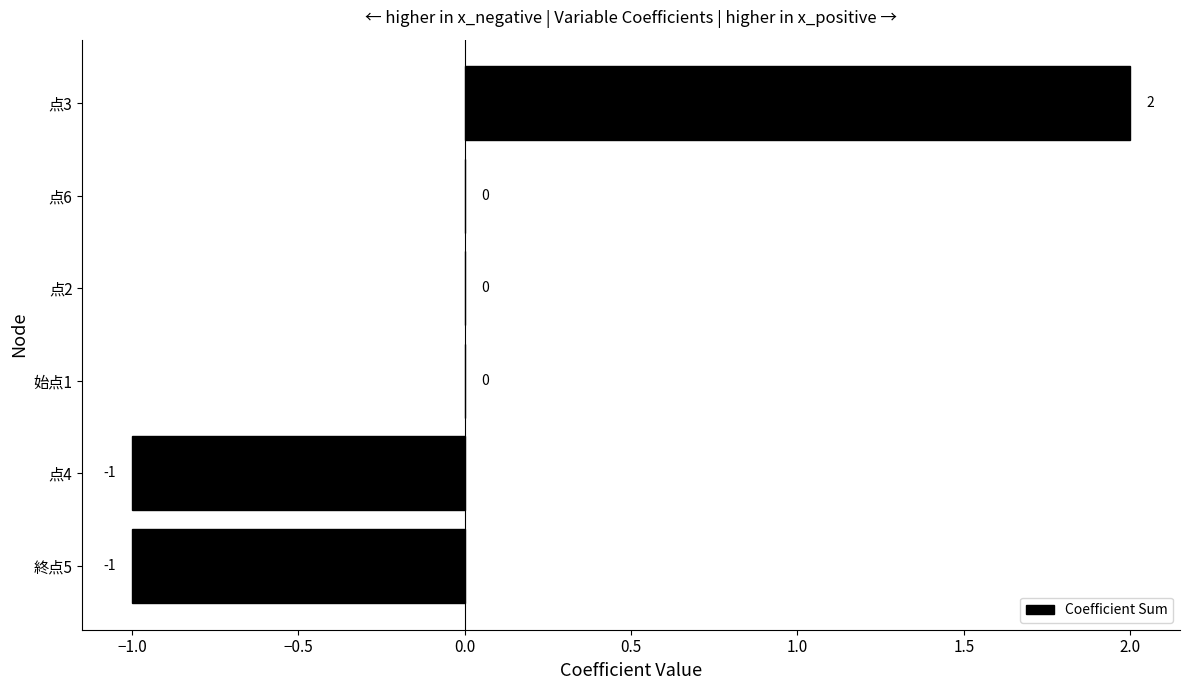

Reading bottom to top, extract all data points from this chart.

終点5=-1	点4=-1	始点1=0	点2=0	点6=0	点3=2